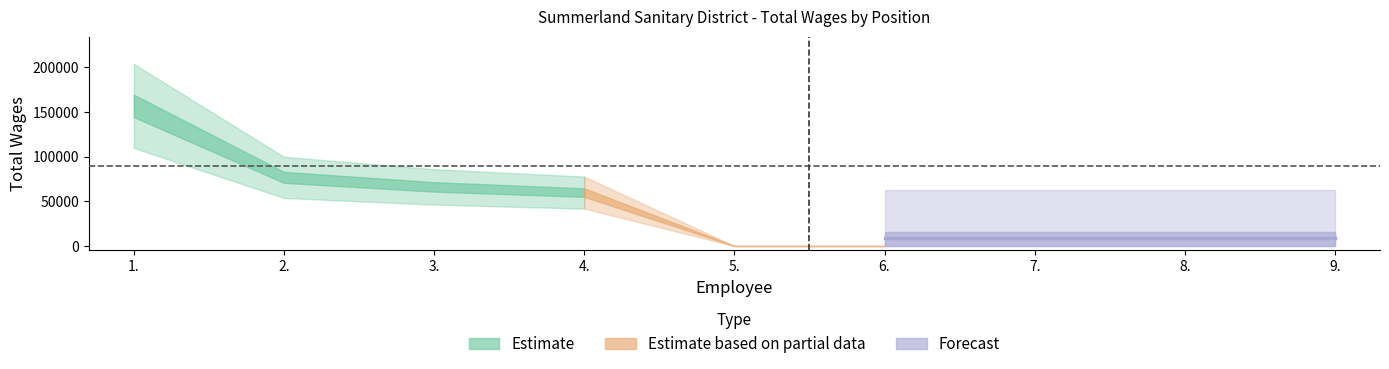

Between 1. and 7., which is larger?

1.